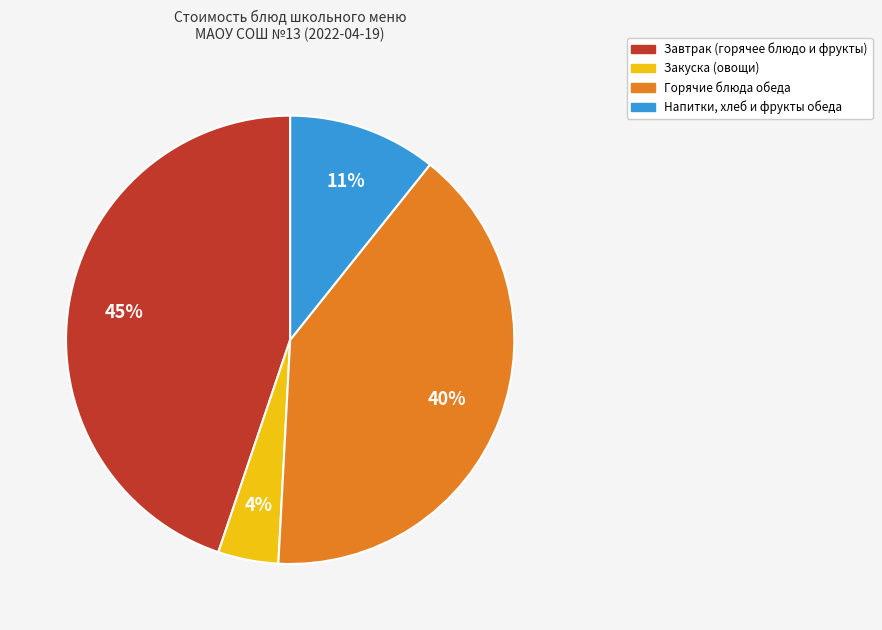

How many segments does this pie chart have?

4